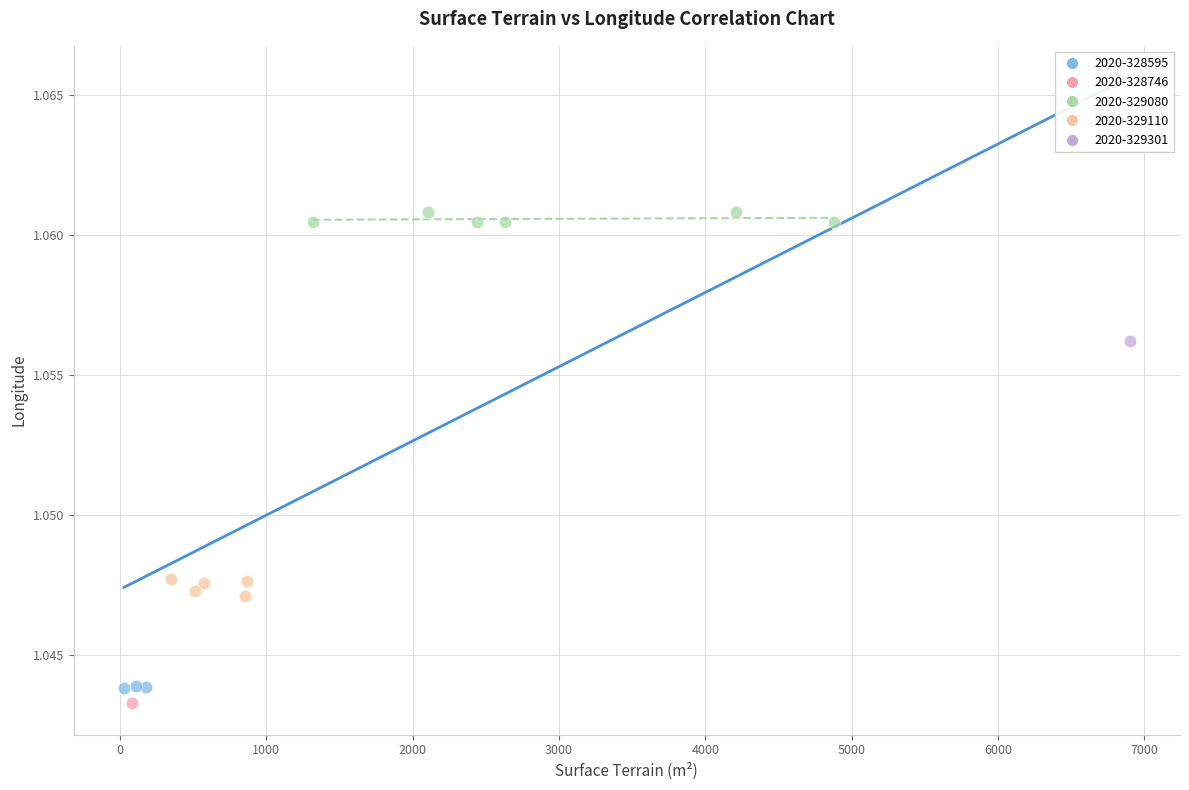

What are all the series names shown in the legend?

2020-328595, 2020-328746, 2020-329080, 2020-329110, 2020-329301